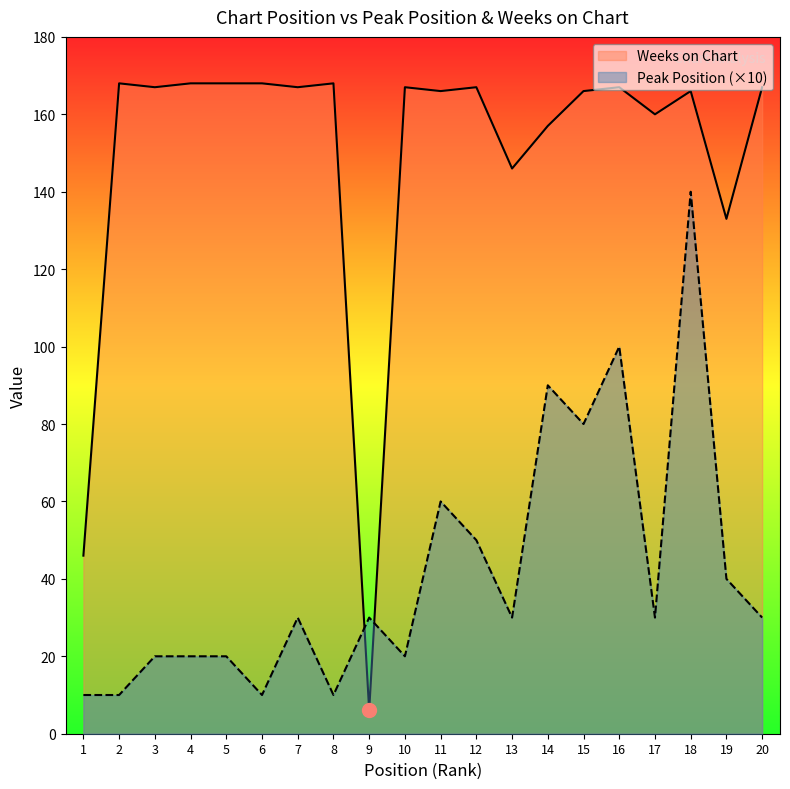

At which category is the sum across all series the highest?

18